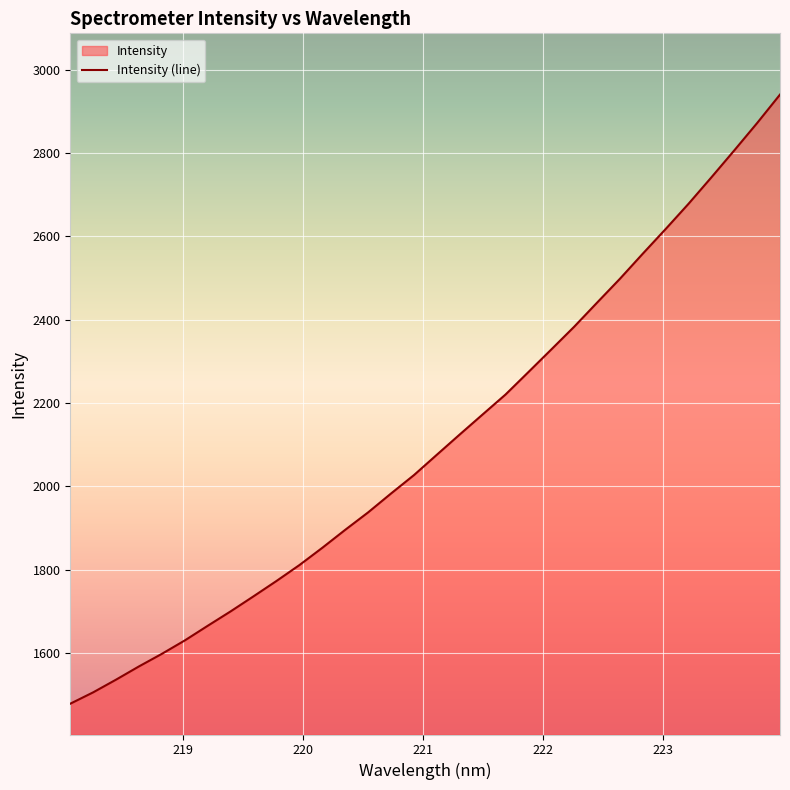

What is the maximum value shown in the chart?

2940.6